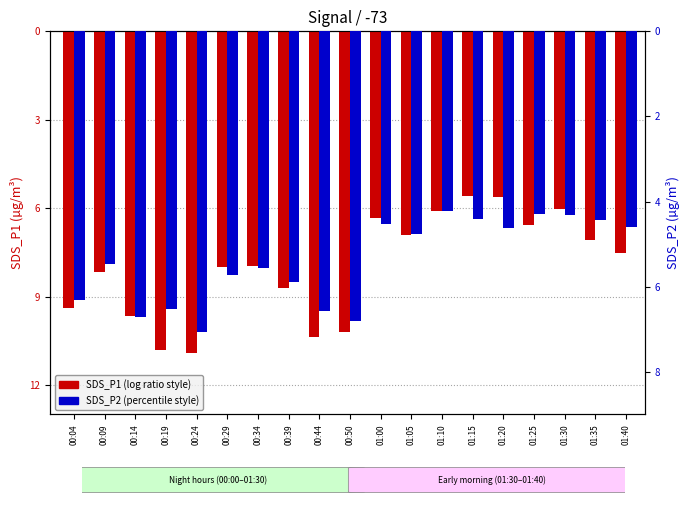

What is the total value across all series at 01:25?

-10.9